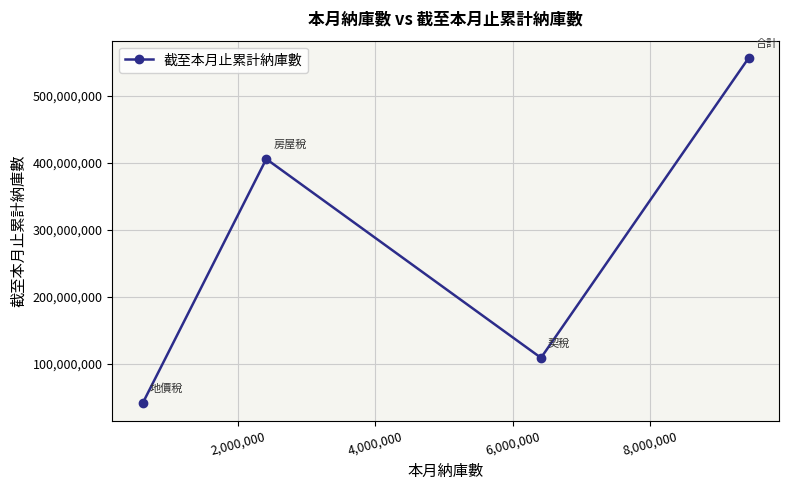

What is the maximum value shown in the chart?

556746691